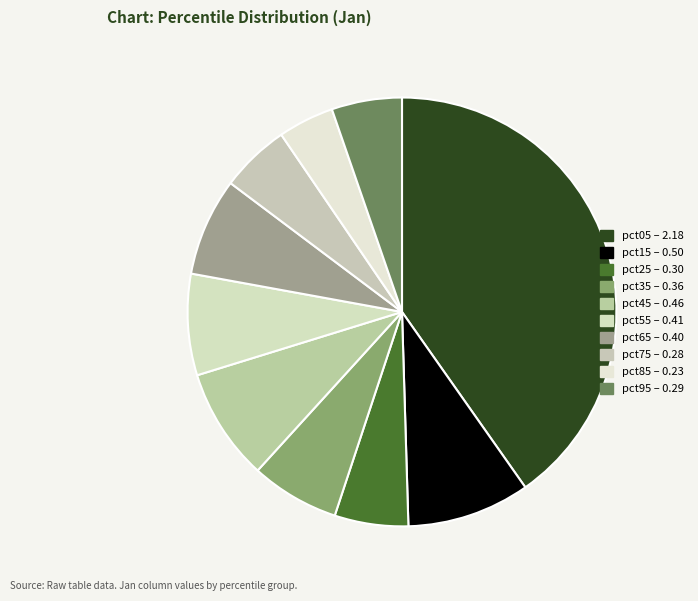

Between pct75 and pct65, which is larger?

pct65